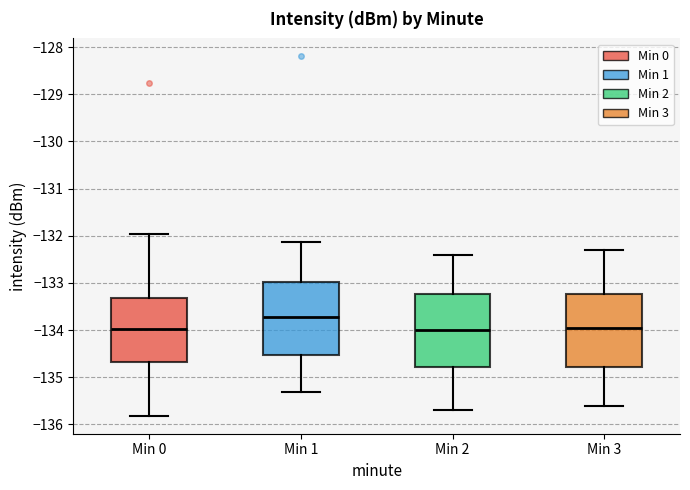

Reading left to right, read every box against the y-axis: the position of its median line, the range the box covers, and the ends of its whiskers. The values are not printed on the chart, so give them approximately, as read against the axis.

Min 0: median -134.0, box -134.7 to -133.3, whiskers -135.8 to -132.0
Min 1: median -133.7, box -134.5 to -133.0, whiskers -135.3 to -132.1
Min 2: median -134.0, box -134.8 to -133.2, whiskers -135.7 to -132.4
Min 3: median -133.9, box -134.8 to -133.2, whiskers -135.6 to -132.3